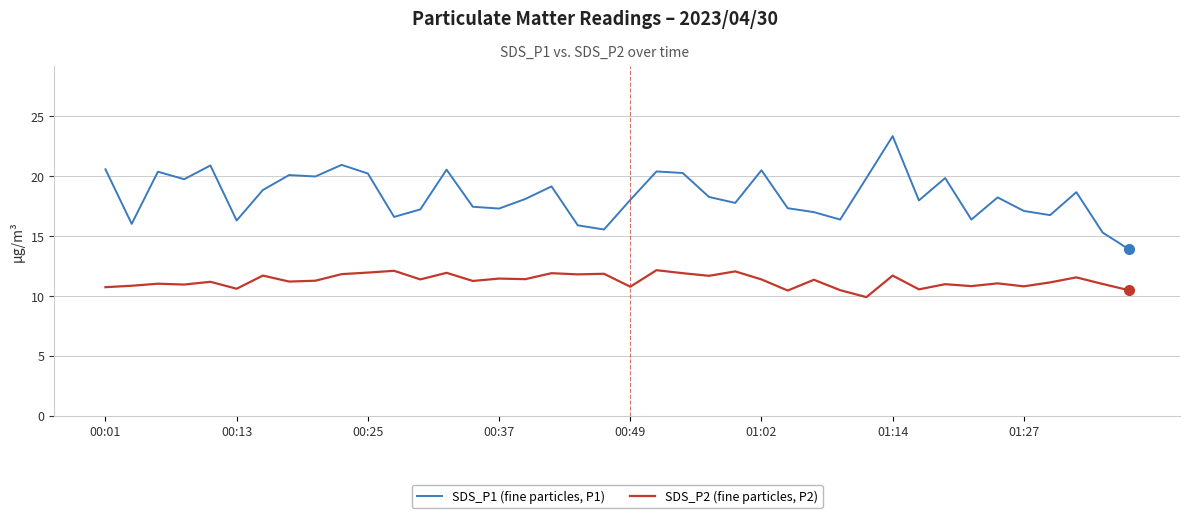

What is the sum of all SDS_P2 (fine particles, P2) values?

450.5